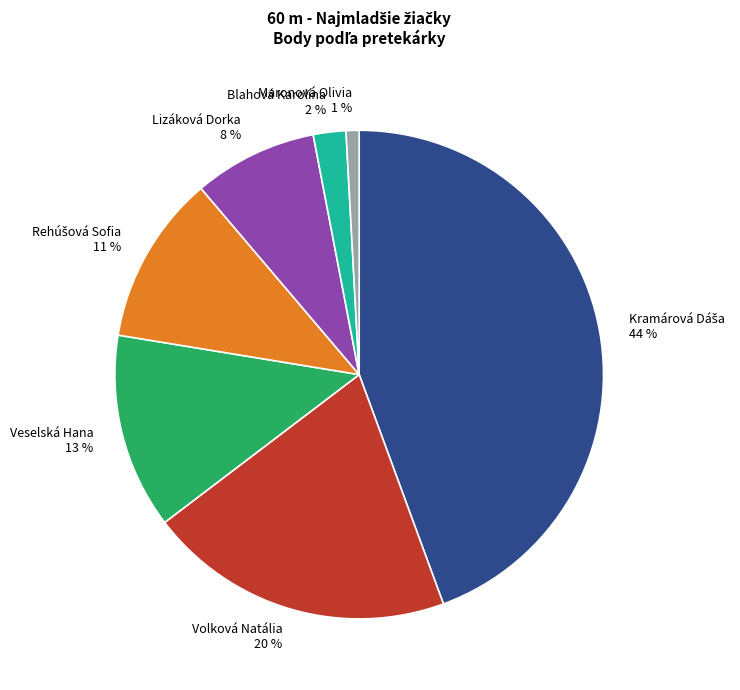

Which category has the smallest portion of the pie?

Maronová Olivia